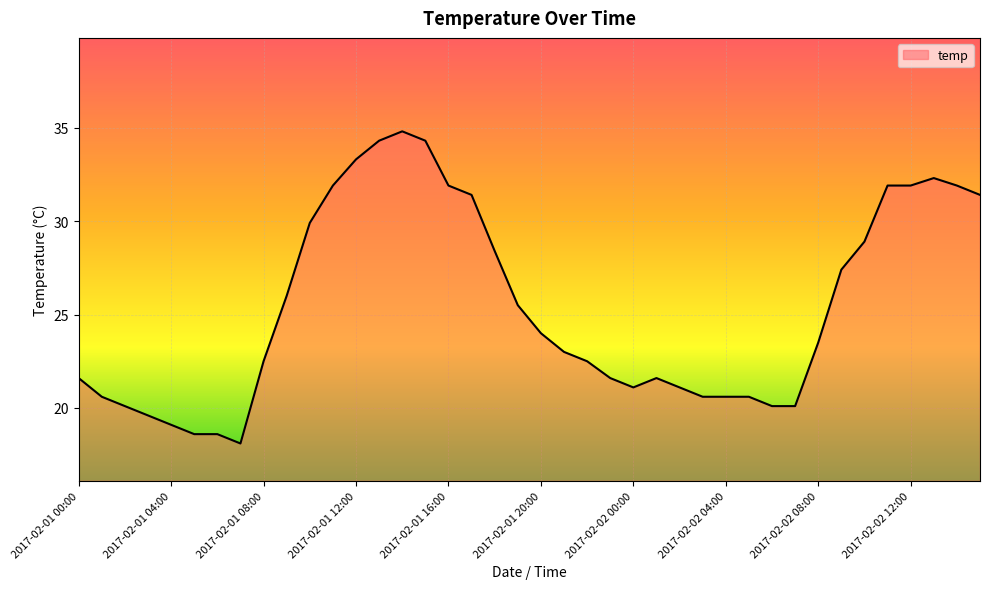

What is the difference between the maximum and minimum values?

16.7